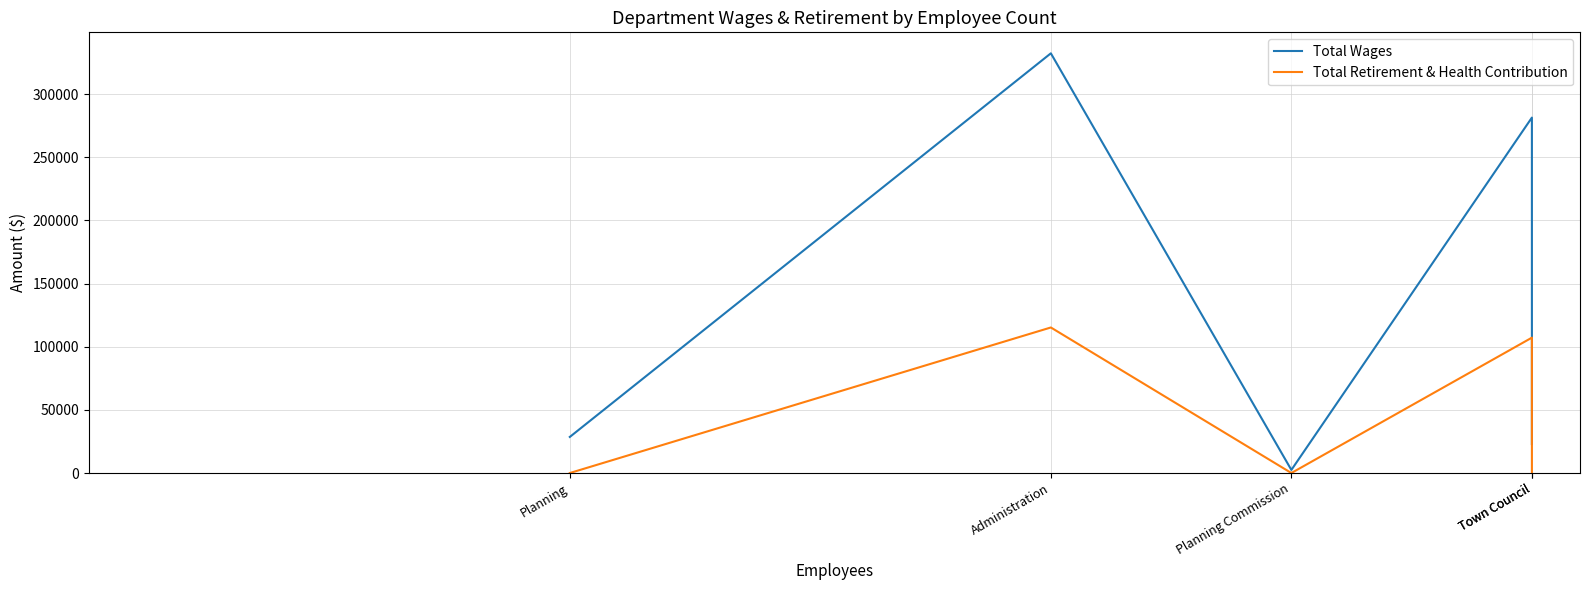

True or false: Total Wages and Total Retirement & Health Contribution intersect in this chart.

False